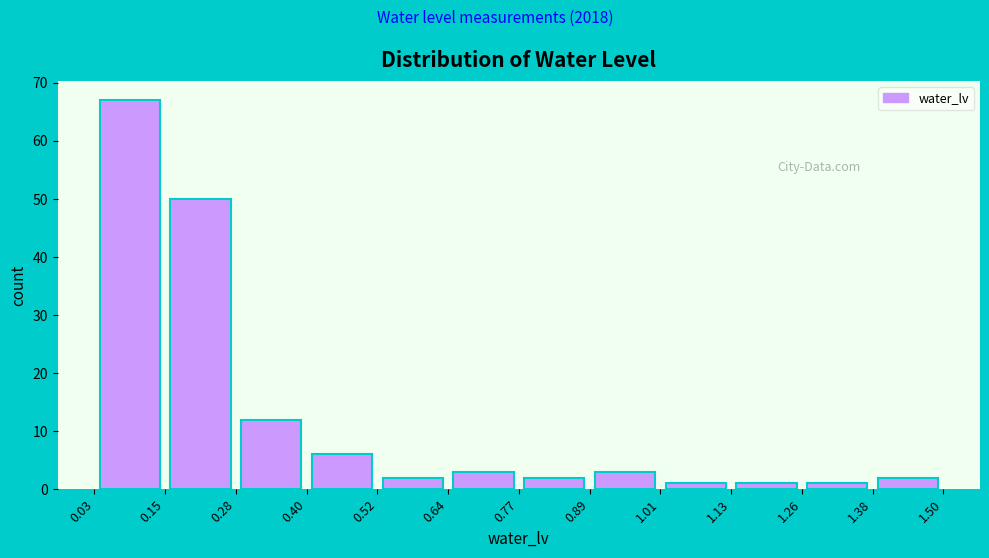

Reading left to right, transcribe this chart: for each bar, give the range it covers on the x-axis and its height. The values are not printed on the chart, so give them approximately, as read against the axis.

0.03 to 0.15: 67
0.15 to 0.28: 50
0.28 to 0.40: 12
0.40 to 0.52: 6
0.52 to 0.64: 2
0.64 to 0.77: 3
0.77 to 0.89: 2
0.89 to 1.01: 3
1.01 to 1.13: 1
1.13 to 1.26: 1
1.26 to 1.38: 1
1.38 to 1.50: 2